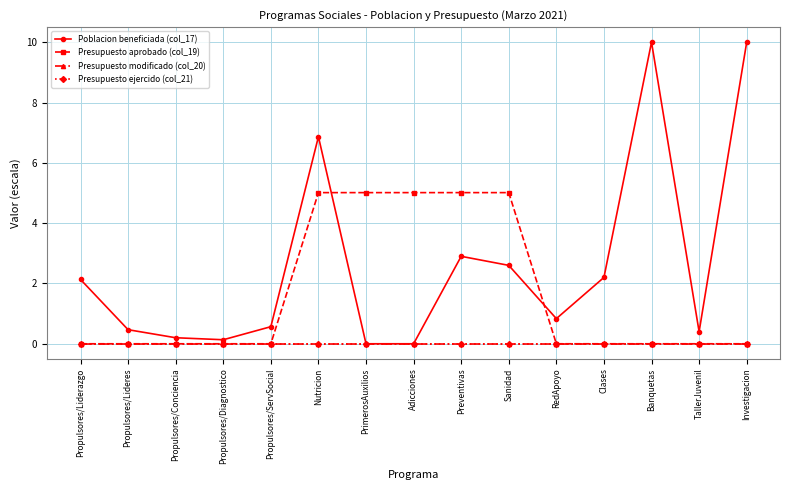

True or false: Presupuesto aprobado (col_19) and Presupuesto ejercido (col_21) cross at least once.

False